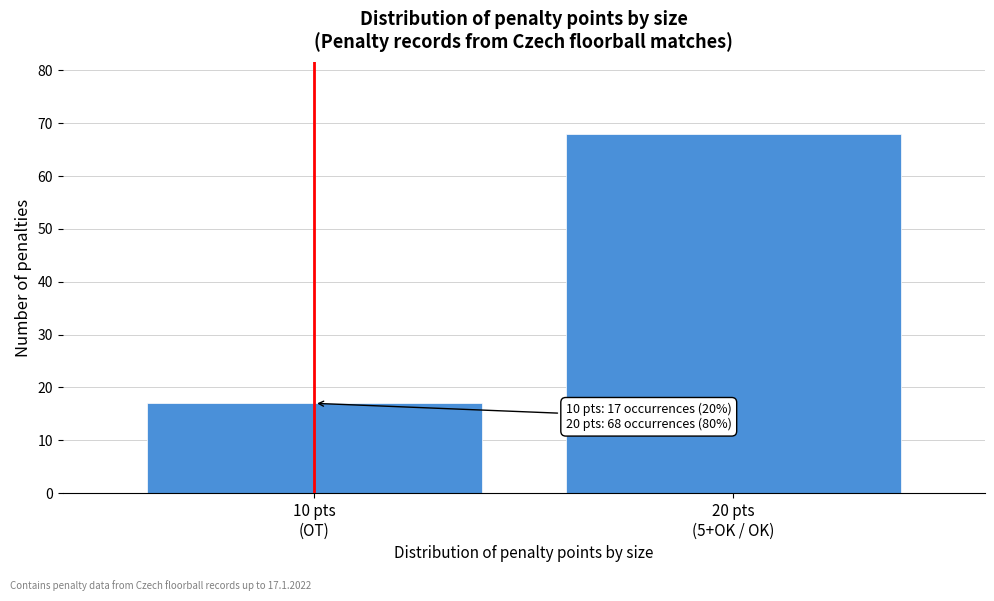

What is the value of the 2nd bar from the left?

68